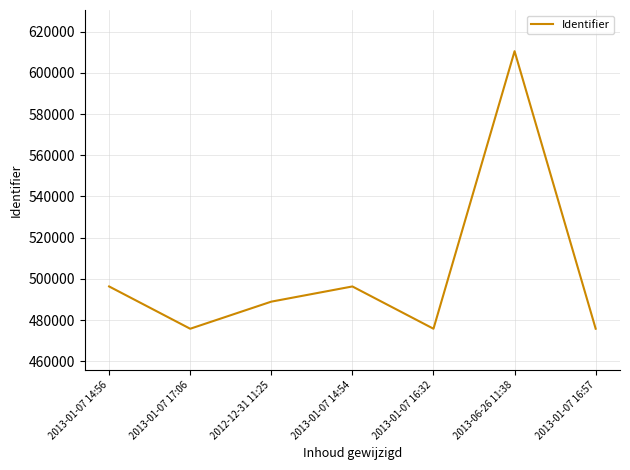

The value at 2012-12-31 11:25 is 488949. True or false?

True